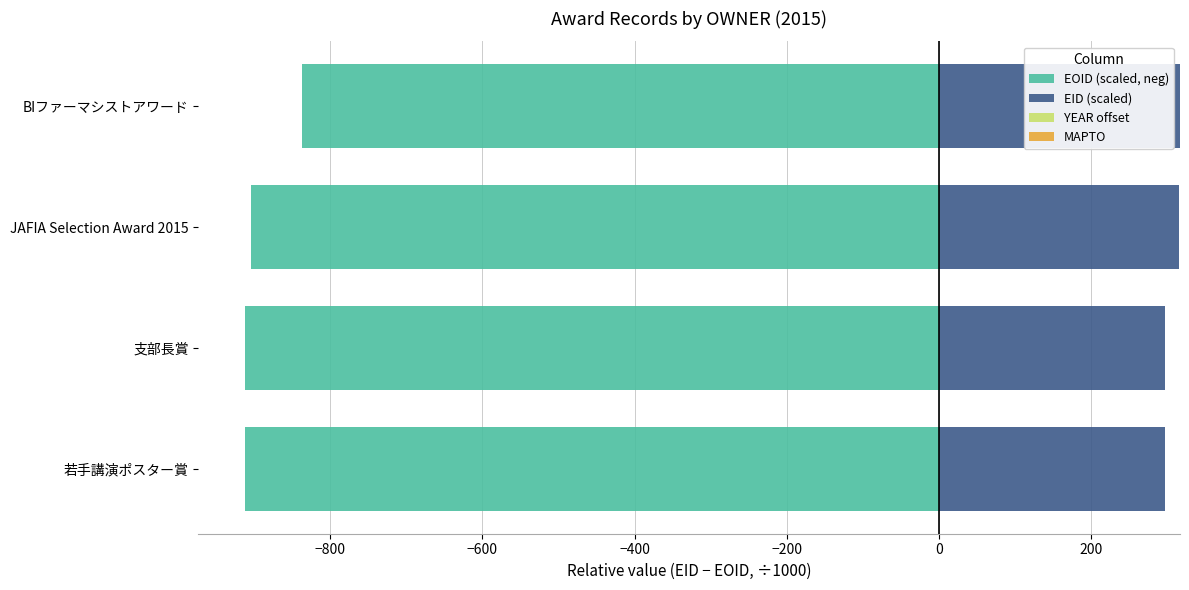

Rank the series by their maximum value, from highest to lowest.

EID (scaled), YEAR offset, MAPTO, EOID (scaled, neg)